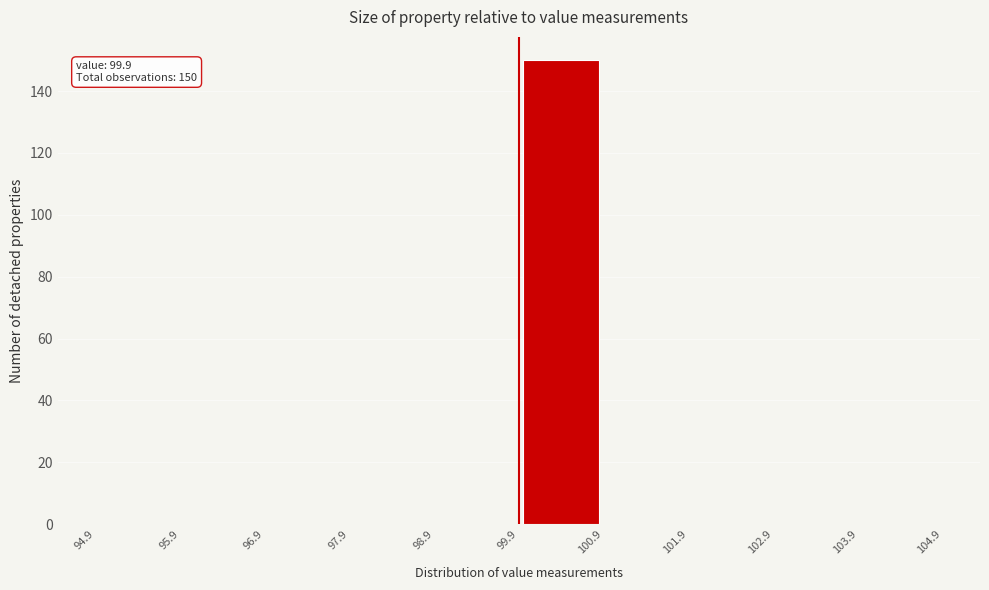

Which range on the x-axis has the tallest bar?

99.9 to 100.9